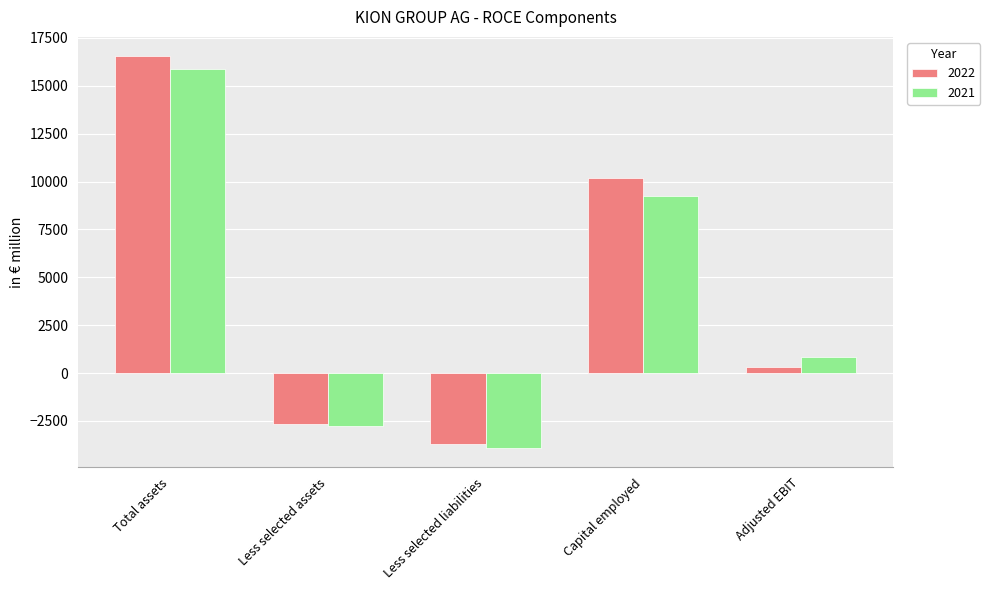

List the series in order of their peak value, lowest first.

2021, 2022